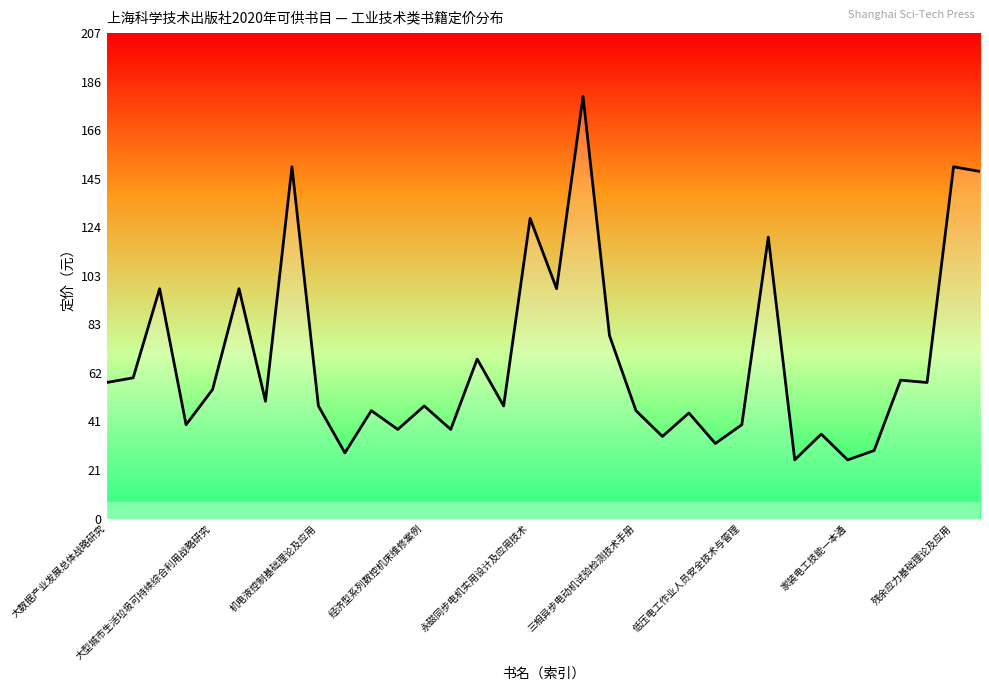

What is the smallest value displayed?

25